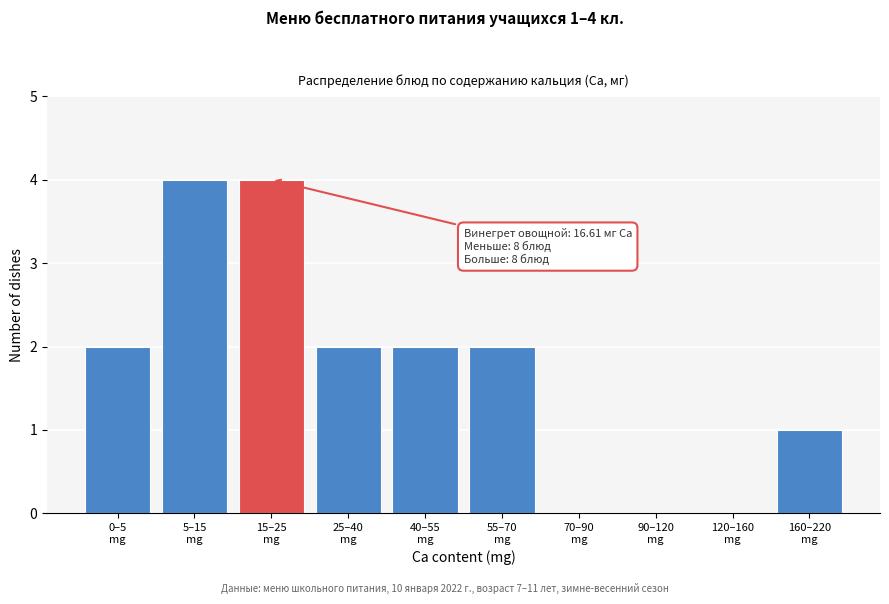

What is the maximum value shown in the chart?

4